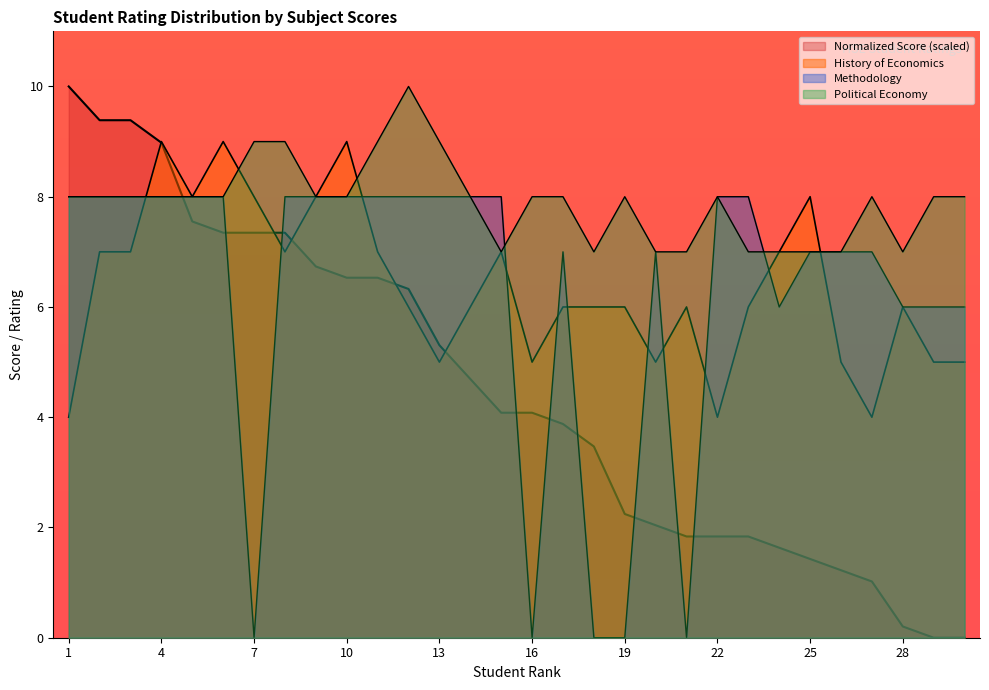

At 5, list the series in order from largest to smallest.

History of Economics, Methodology, Political Economy, Normalized Score